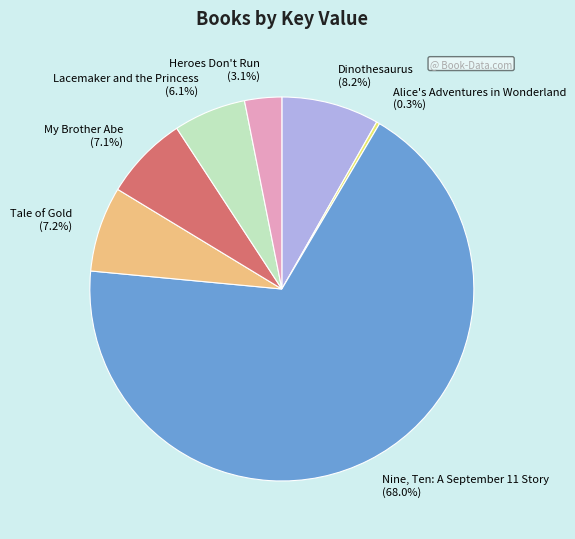

Which slice represents more than half of the pie?

Nine, Ten: A September 11 Story